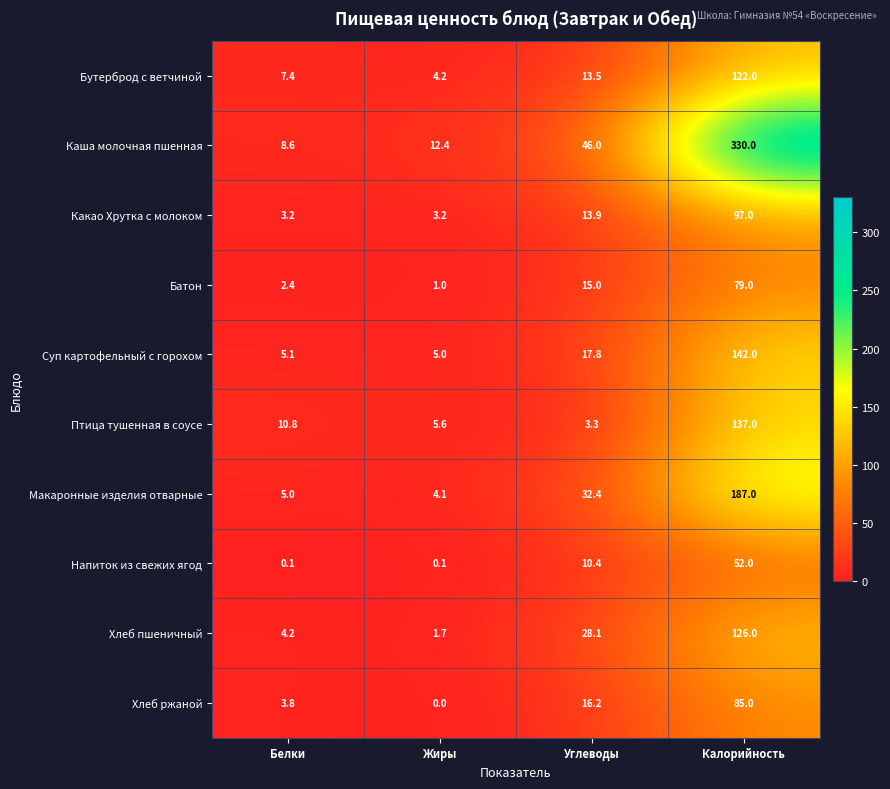

Which series has the largest total across all categories?

Каша молочная пшенная